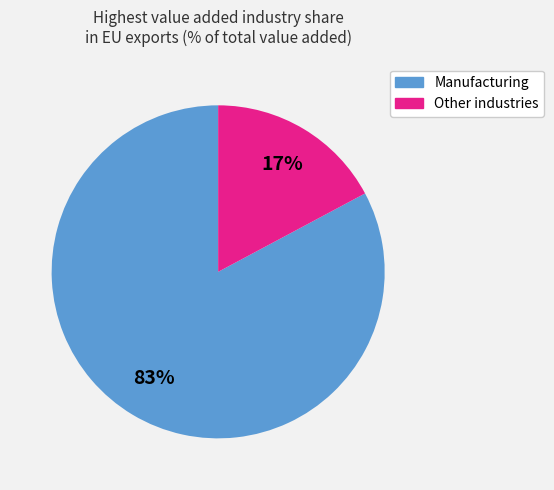

To the nearest percent, what is the difference between the largest and smallest slice percentages?

66%